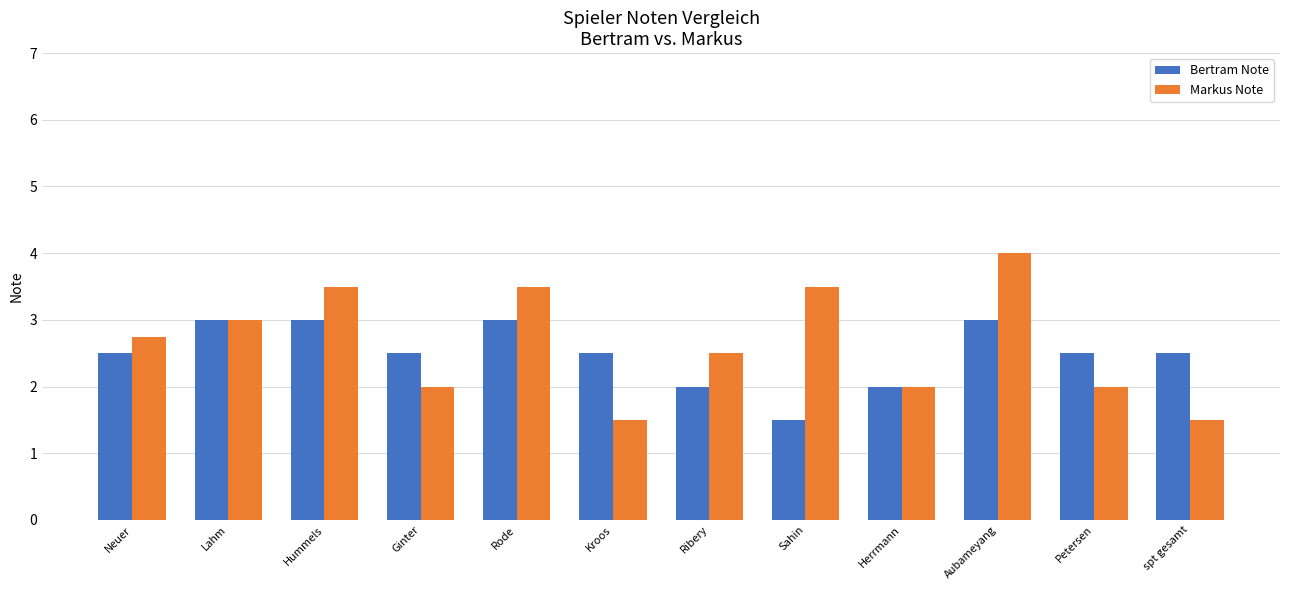

What is the total value across all series at Ginter?

4.5